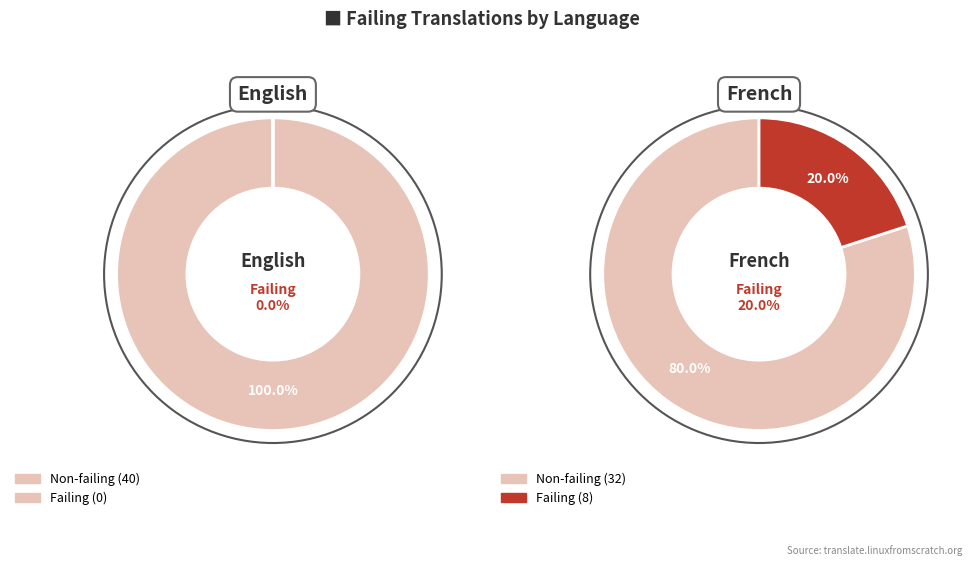

Is it true that English is 0% of the pie?

True